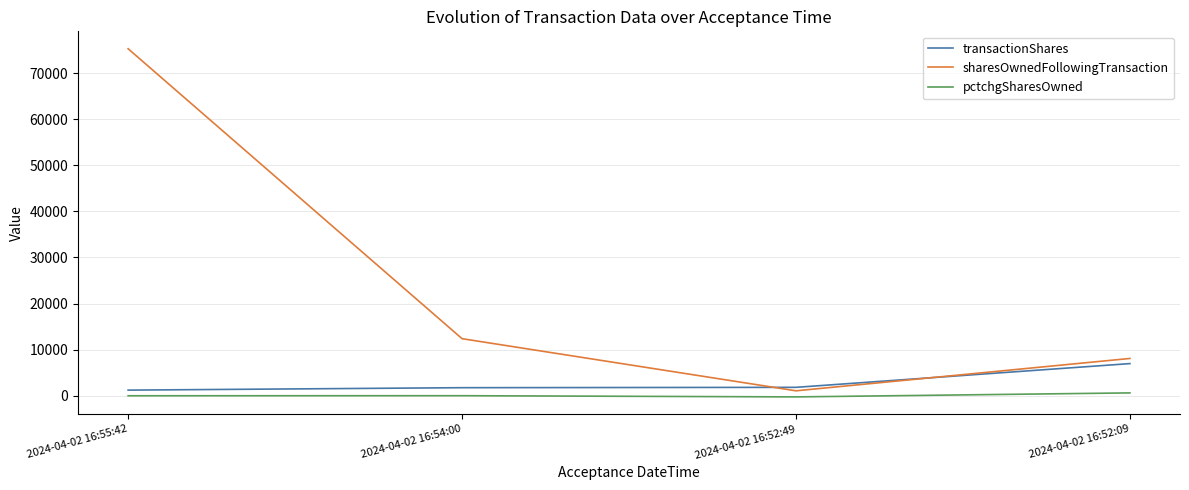

The value of sharesOwnedFollowingTransaction at 2024-04-02 16:55:42 is 115187. True or false?

False